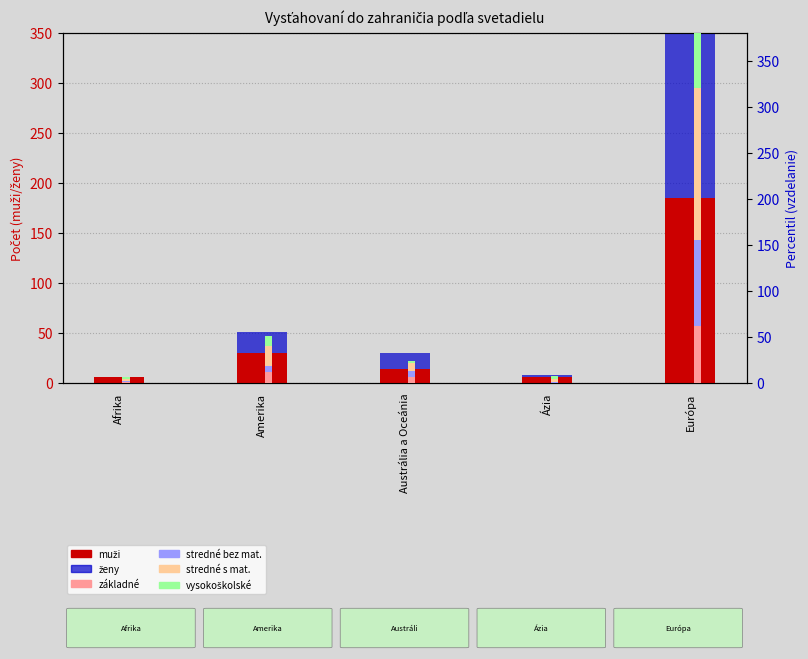

What position from the right is Afrika?

5